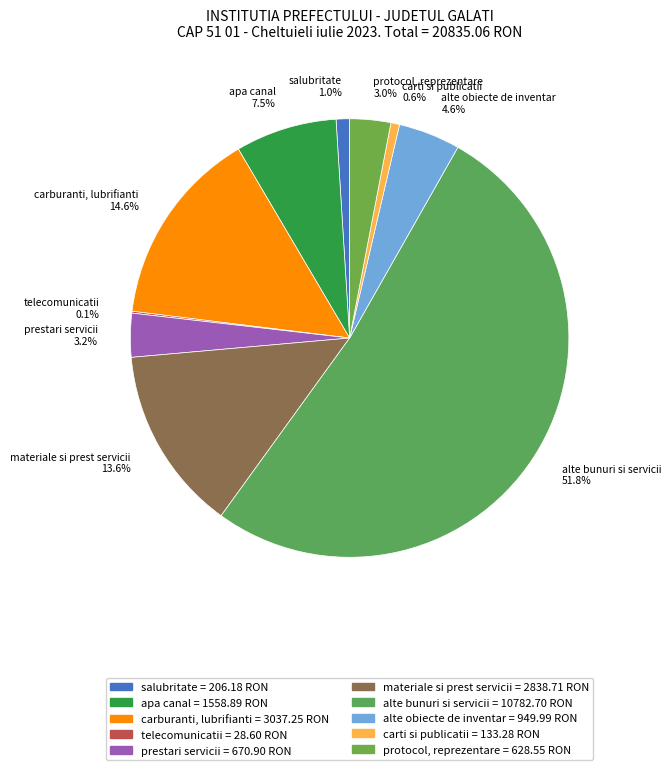

What is the largest slice in the pie chart?

alte bunuri si servicii